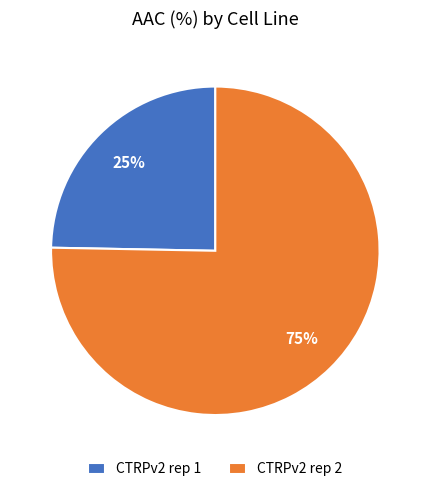

What percentage is the CTRPv2 rep 1 slice, to the nearest percent?

25%